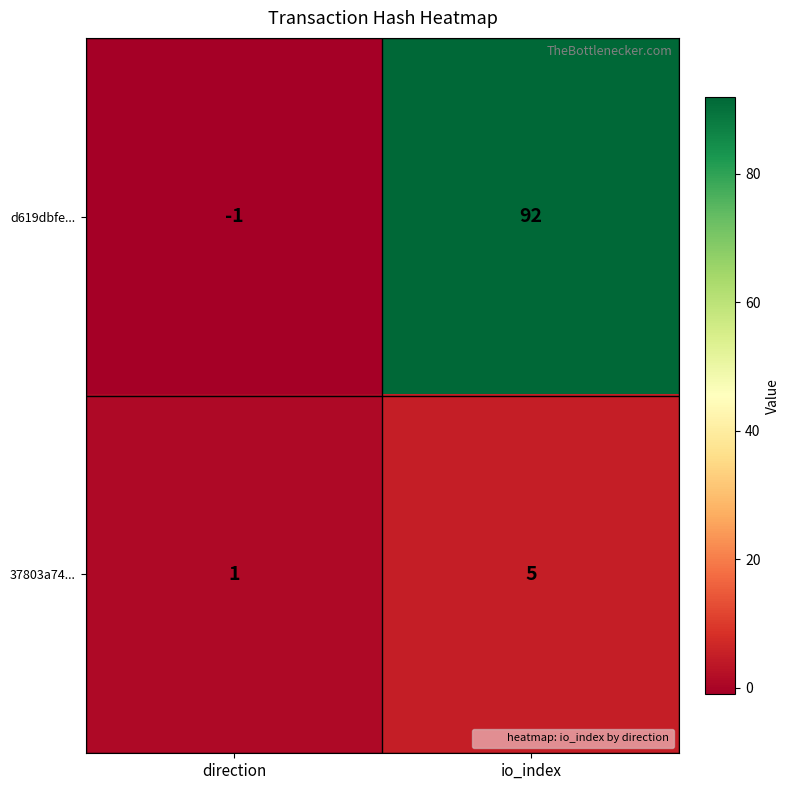

What is the sum of the 37803a74... values at io_index and direction?

6